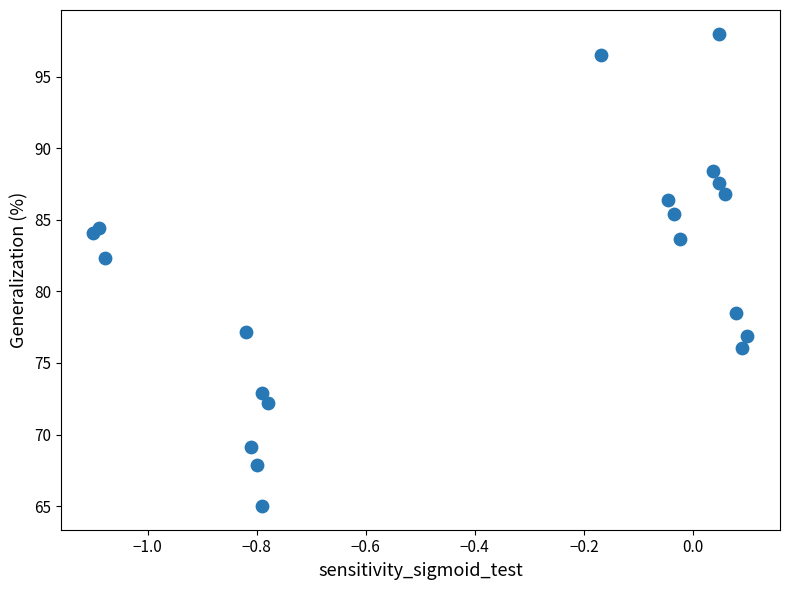

What Y value in the scatter plot is closest to 81?

82.4